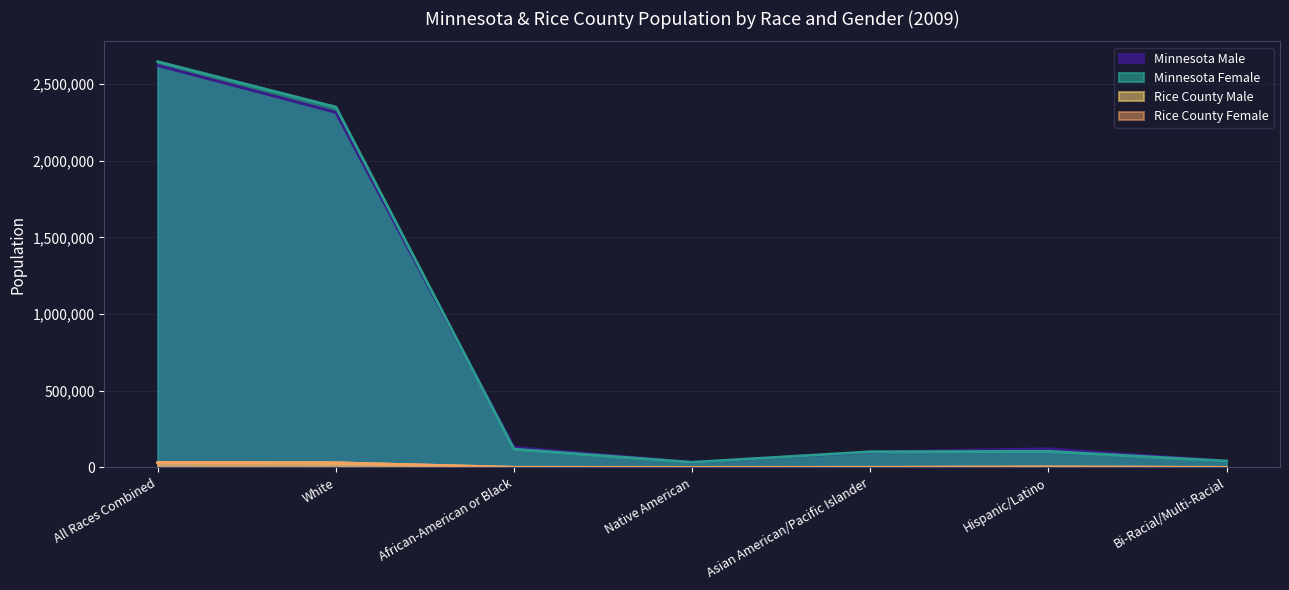

What is the average value of the Minnesota Male series?

766071